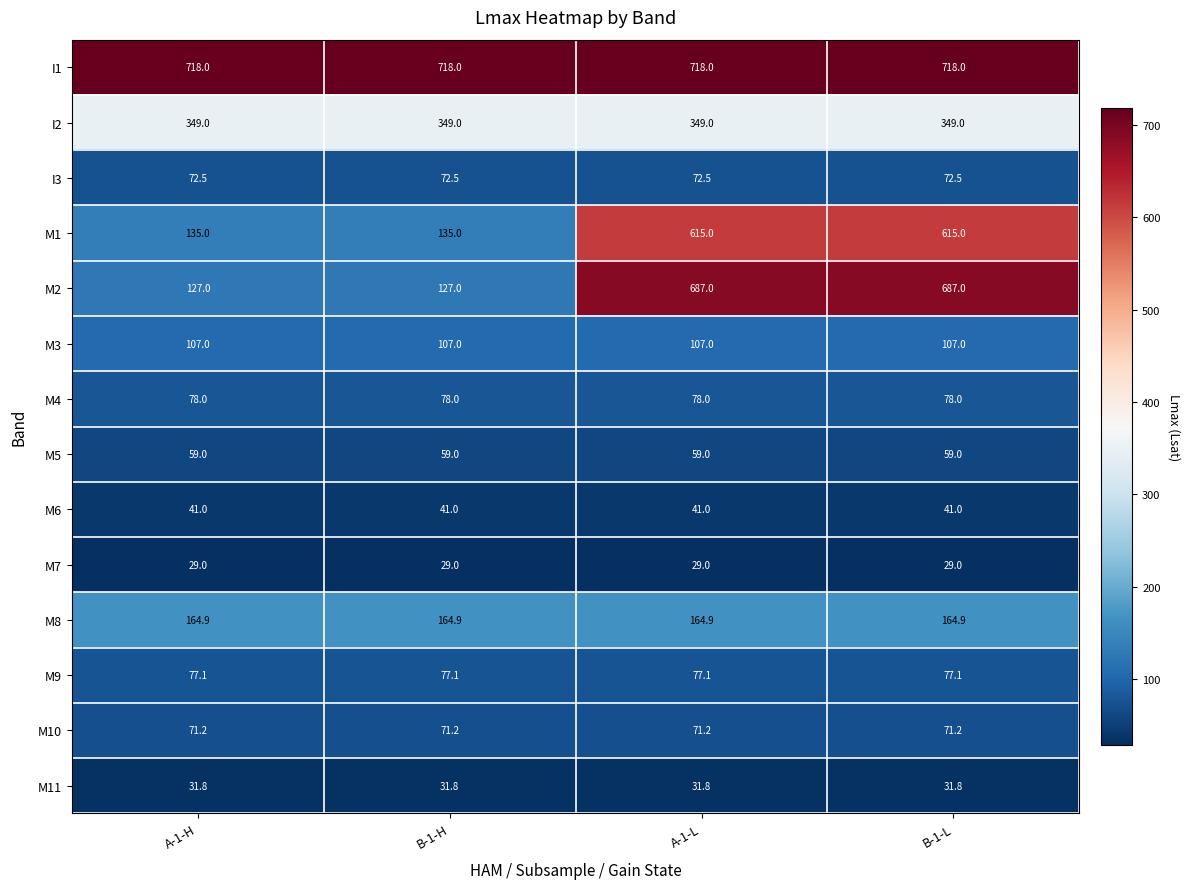

Is it true that M10 equals 112.3 at B-1-L?

False